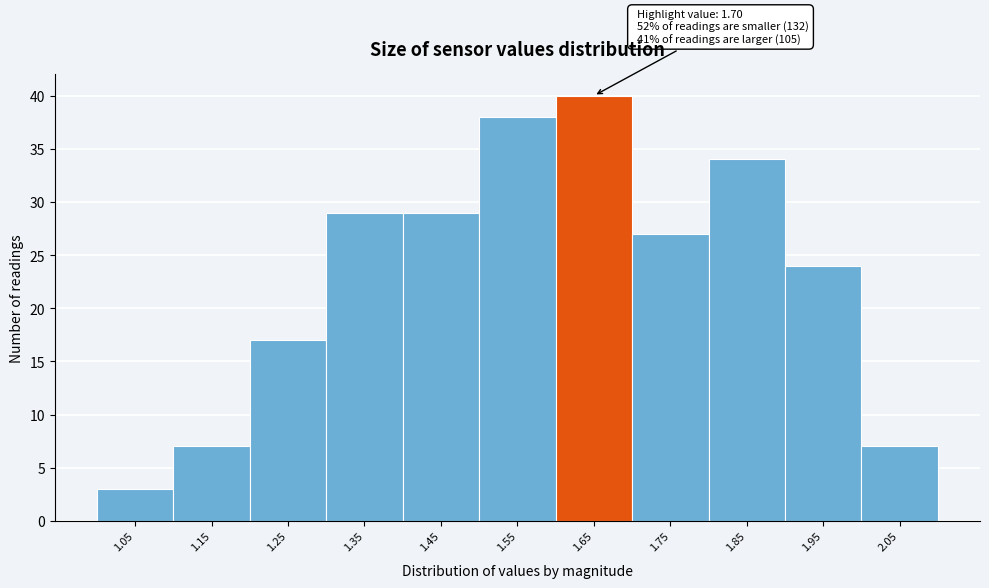

Reading left to right, what are all the values shown in this chart?

1.05=3	1.15=7	1.25=17	1.35=29	1.45=29	1.55=38	1.65=40	1.75=27	1.85=34	1.95=24	2.05=7